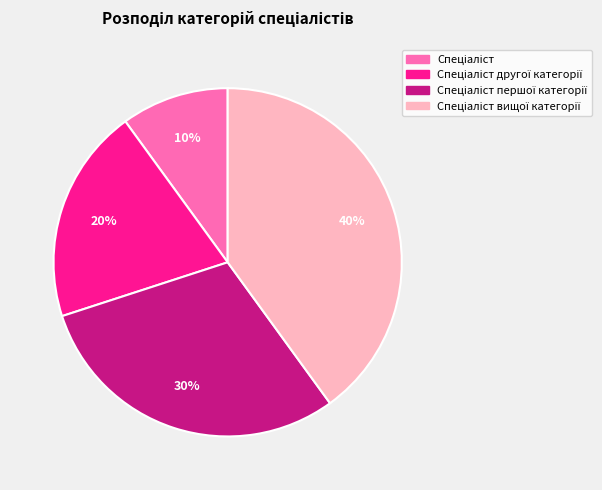

To the nearest percent, what is the difference between the largest and smallest slice percentages?

30%